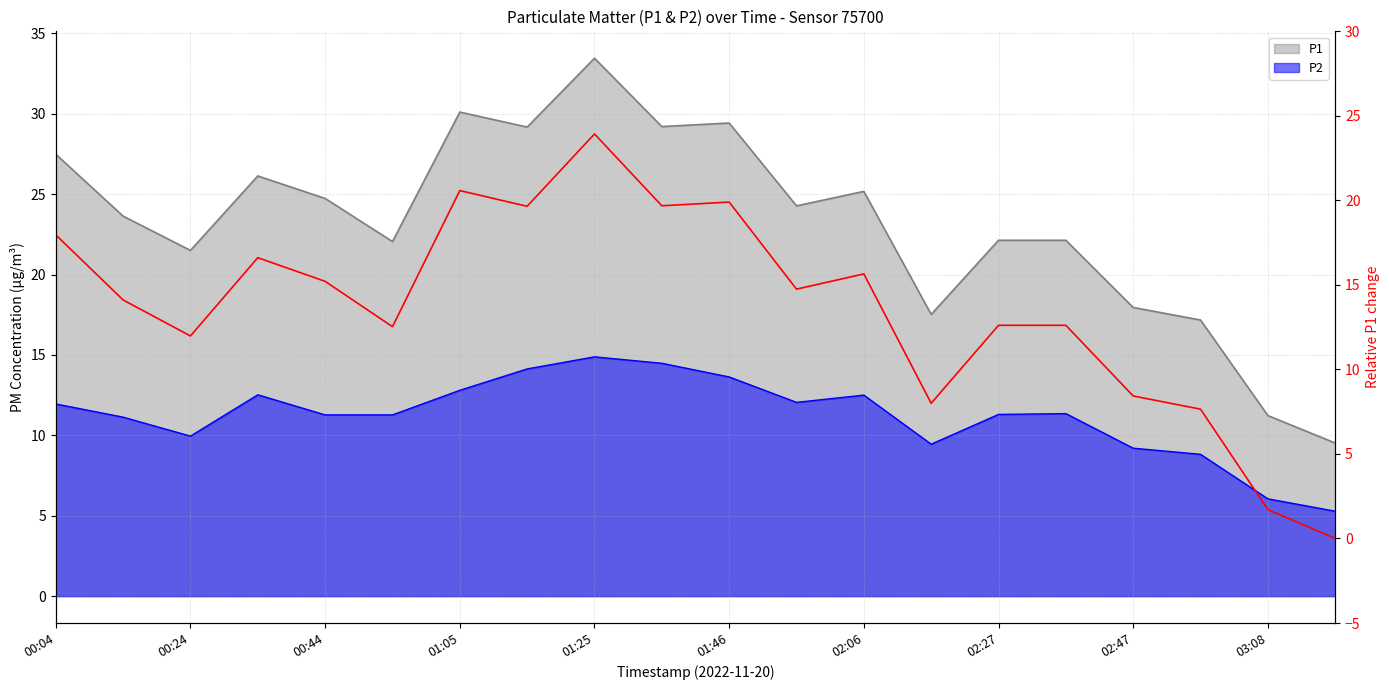

Does the chart have visible grid lines?

Yes